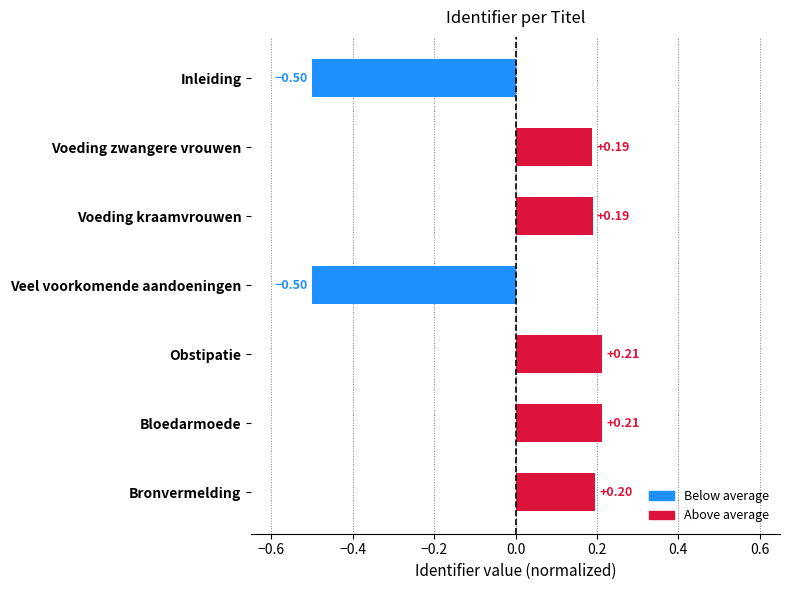

Which has a higher value, Inleiding or Bronvermelding?

Bronvermelding